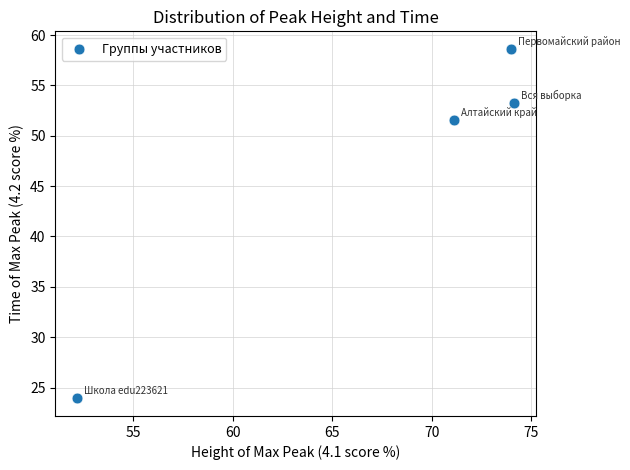

What Y value in the scatter plot is closest to 41?

51.6